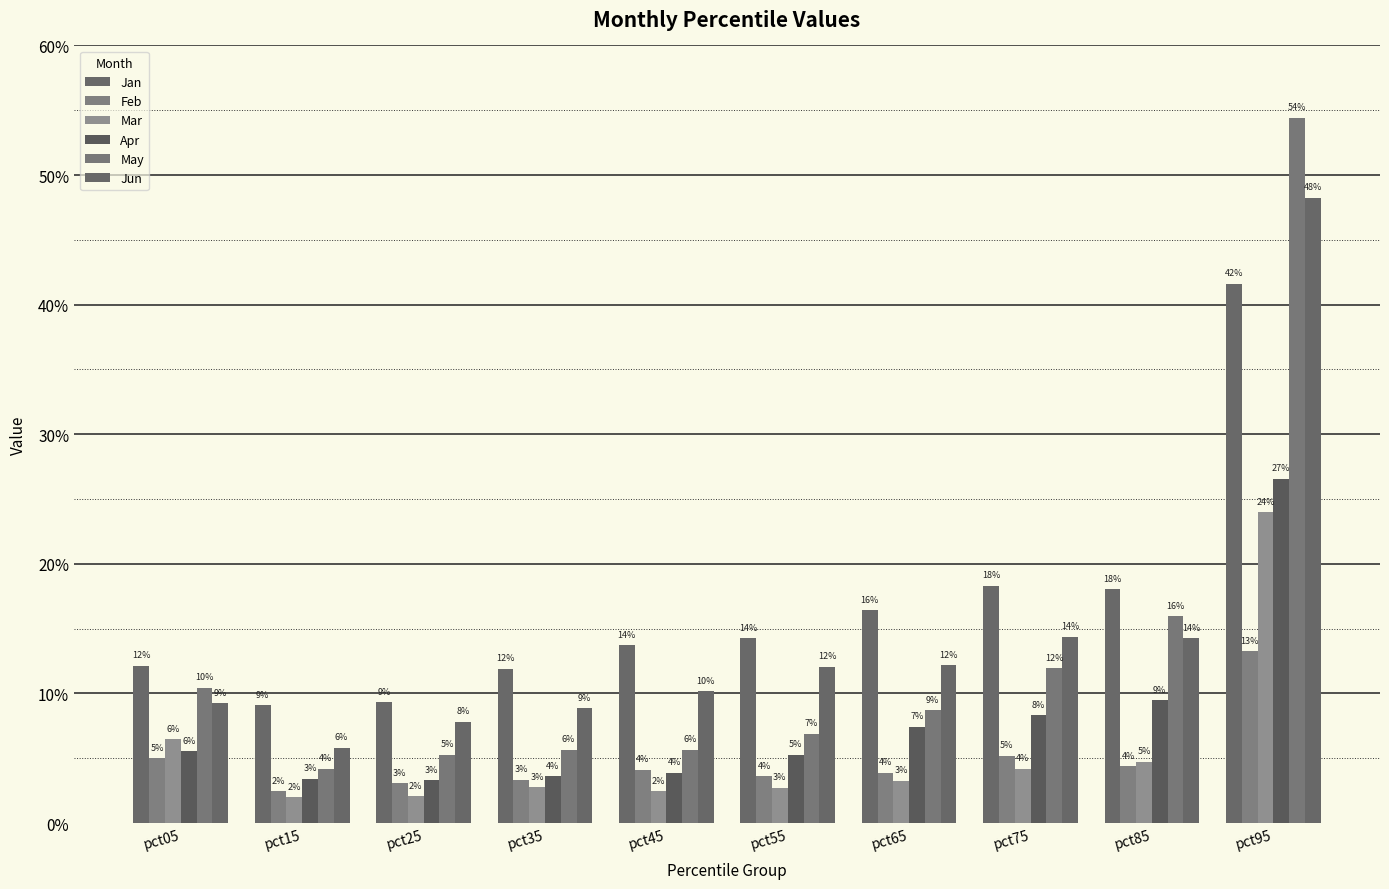

Does the chart contain stacked bars?

No